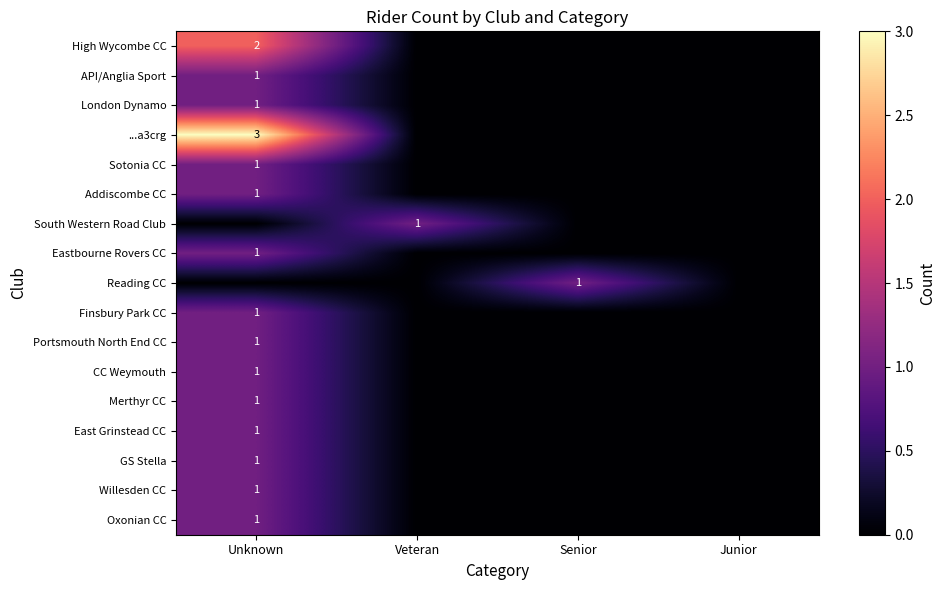

At which label is Willesden CC closest to 0?

Veteran